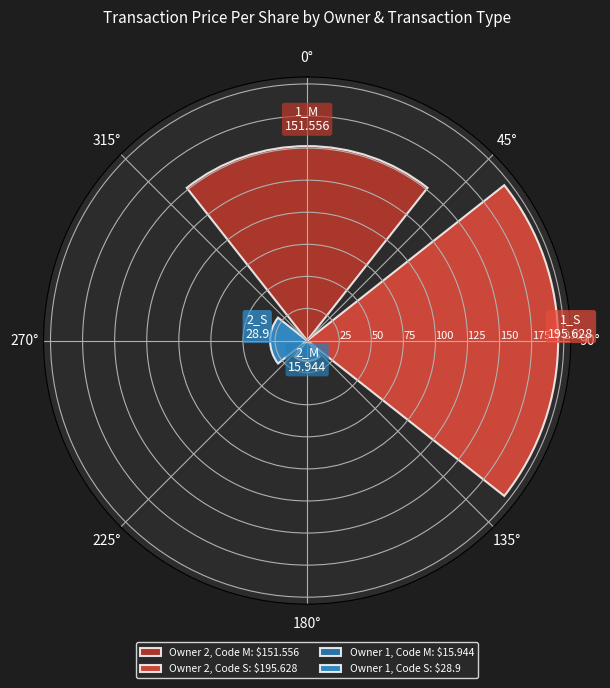

What is the smallest value displayed?

15.9